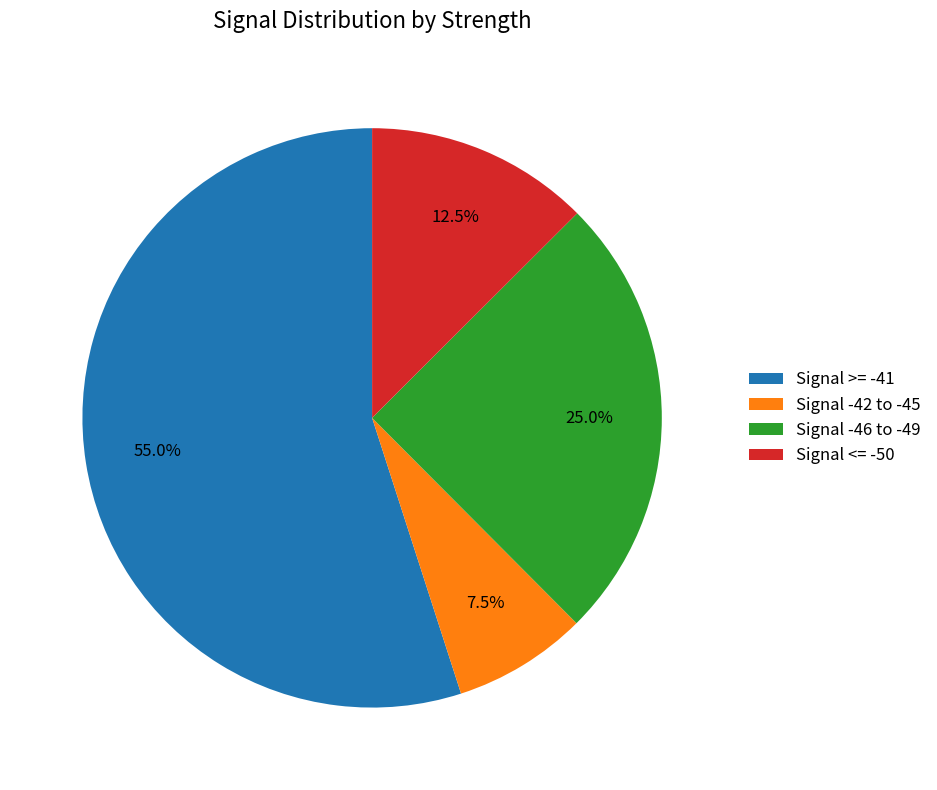

Approximately how many times larger is the value at Signal <= -50 compared to Signal -46 to -49?

0.5